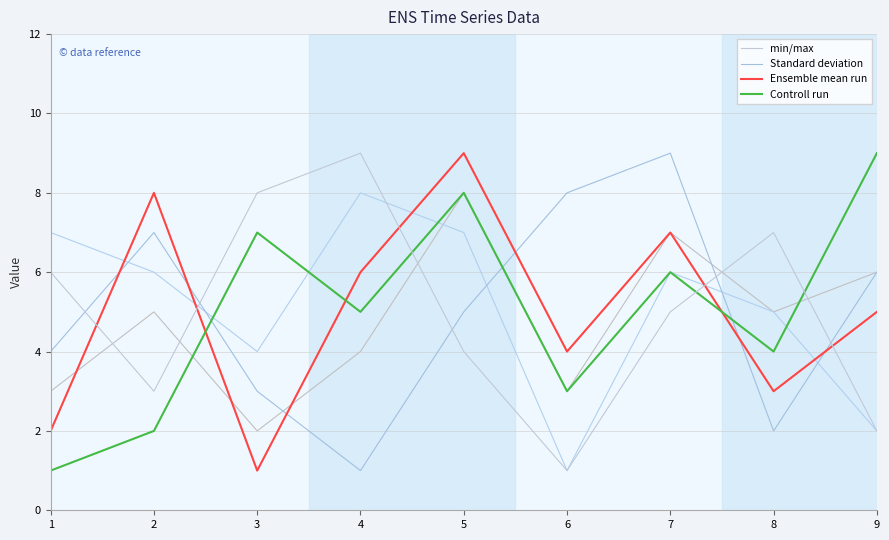

Which series has the largest range (max minus min)?

min/max